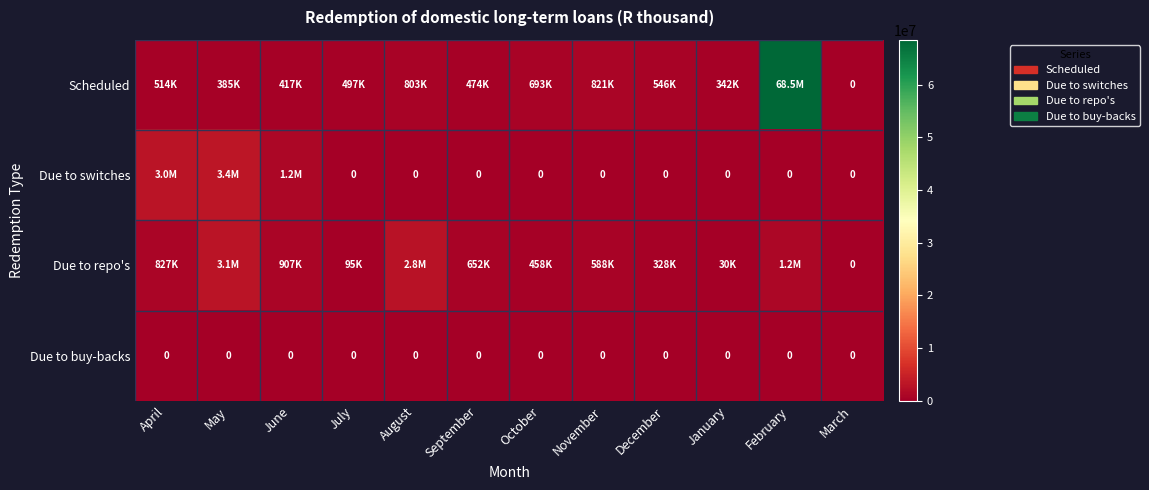

Is it true that Due to buy-backs equals 0 at October?

True